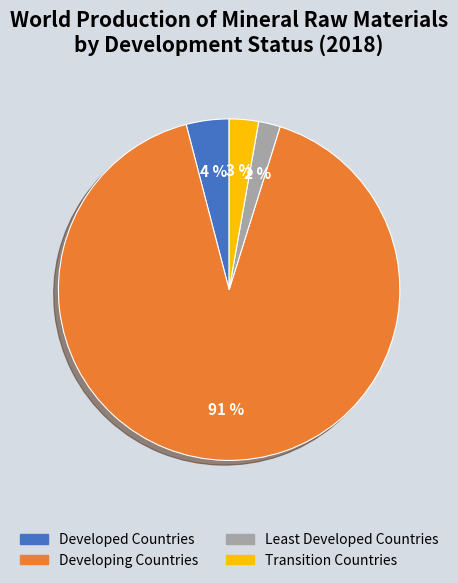

To the nearest percent, what is the difference between the Developed Countries and Transition Countries slice percentages?

1%